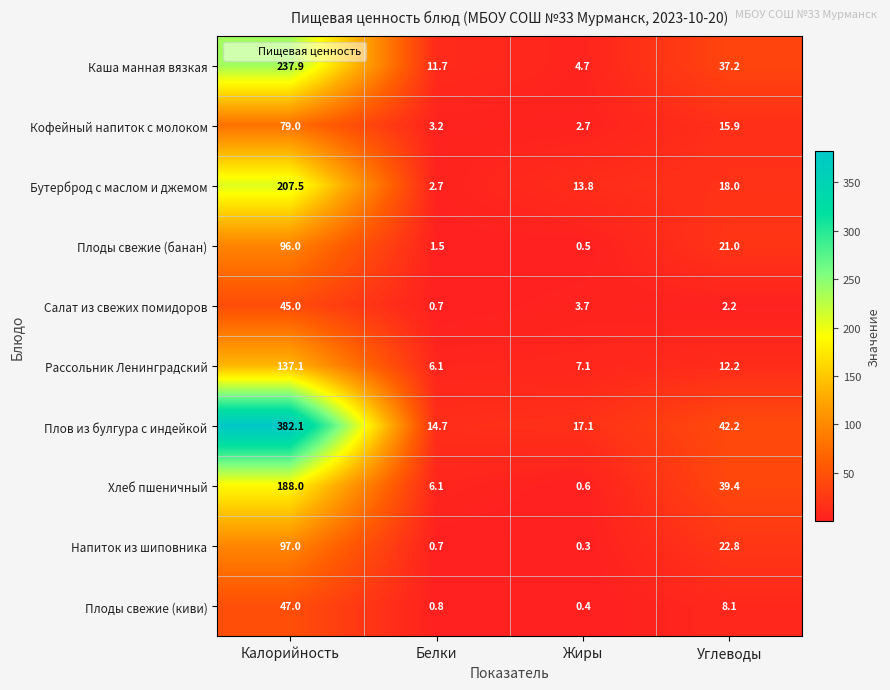

How many data points in Рассольник Ленинградский are above 12?

2